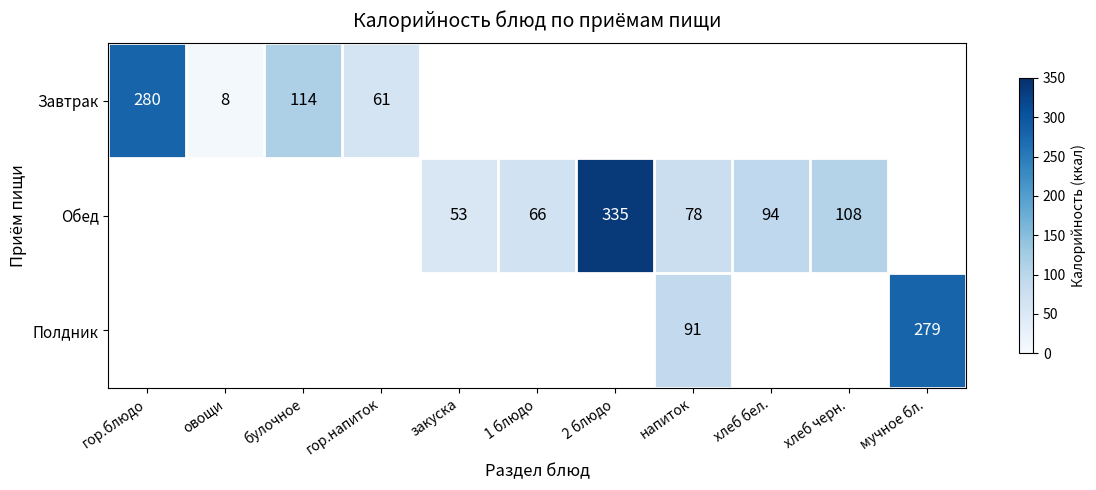

True or false: Обед has a value of 335 at 2 блюдо.

True